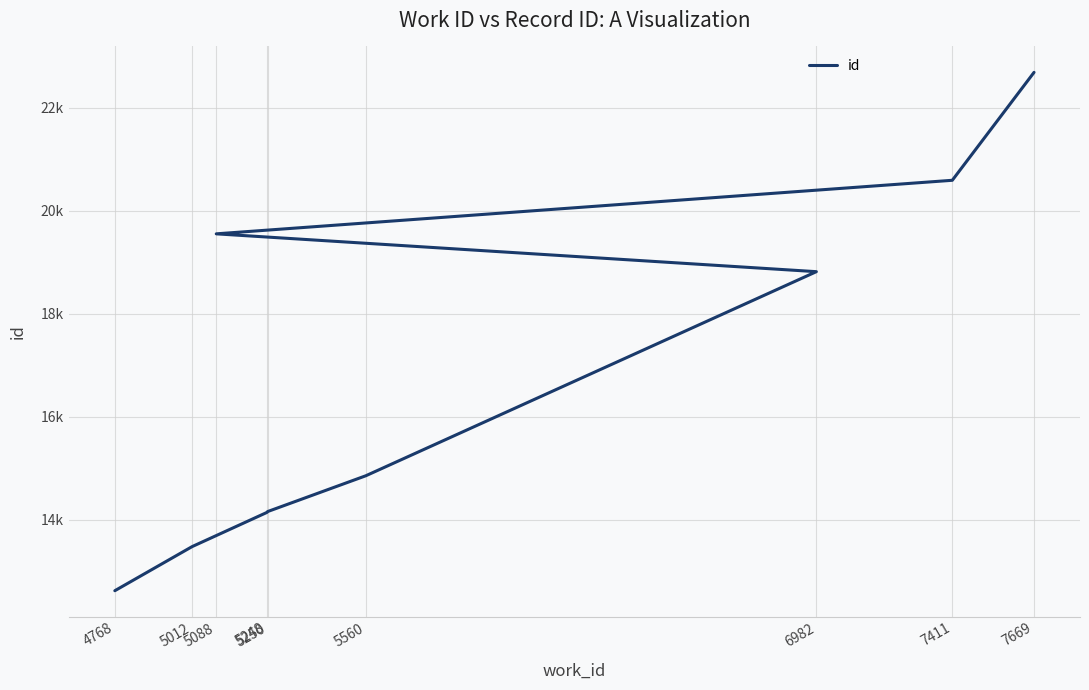

Reading left to right, list all the values displayed in this chart.

4768=12626	5012=13482	5248=14145	5250=14161	5560=14856	6982=18816	5088=19550	7411=20589	7669=22683